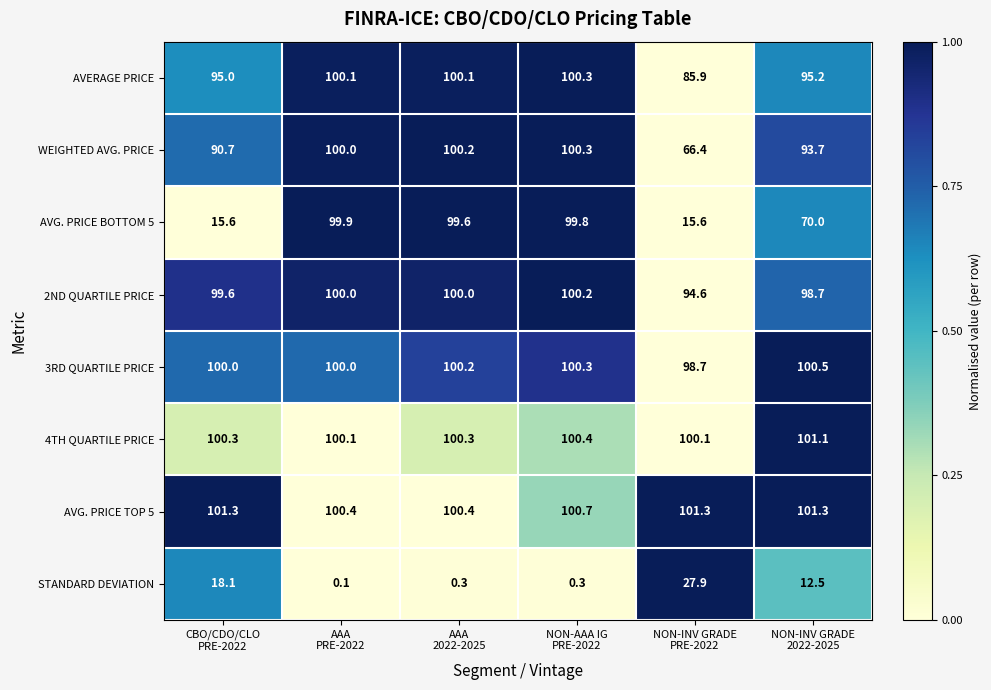

How many data points does each series have?

6